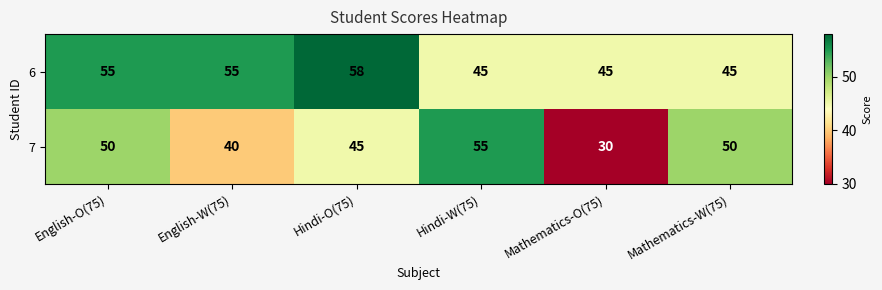

How many data points does each series have?

6